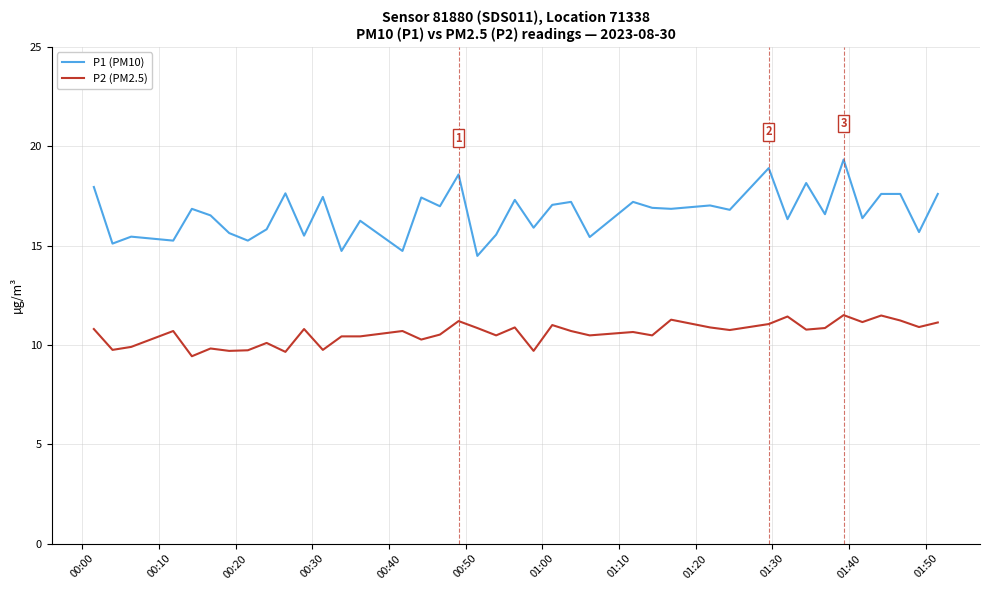

True or false: P1 (PM10) and P2 (PM2.5) intersect in this chart.

False